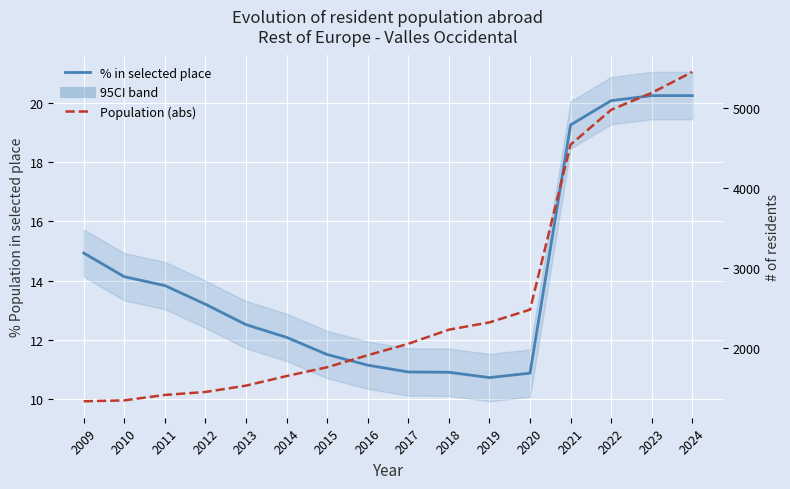

What is the total value across all series at 2019?

2332.7